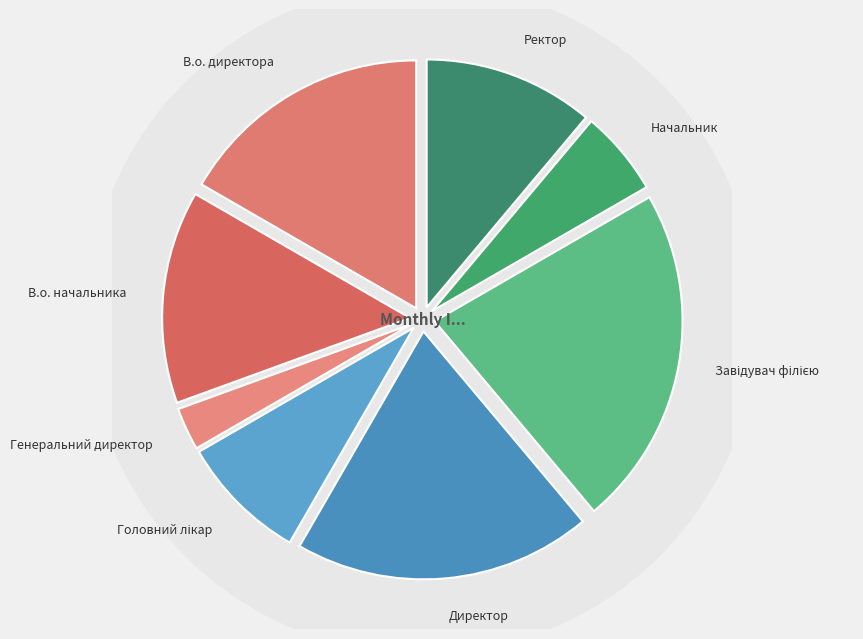

Rank the categories by value from lowest to highest.

Генеральний директор, Начальник, Головний лікар, Ректор, В.о. начальника, В.о. директора, Директор, Завідувач філією